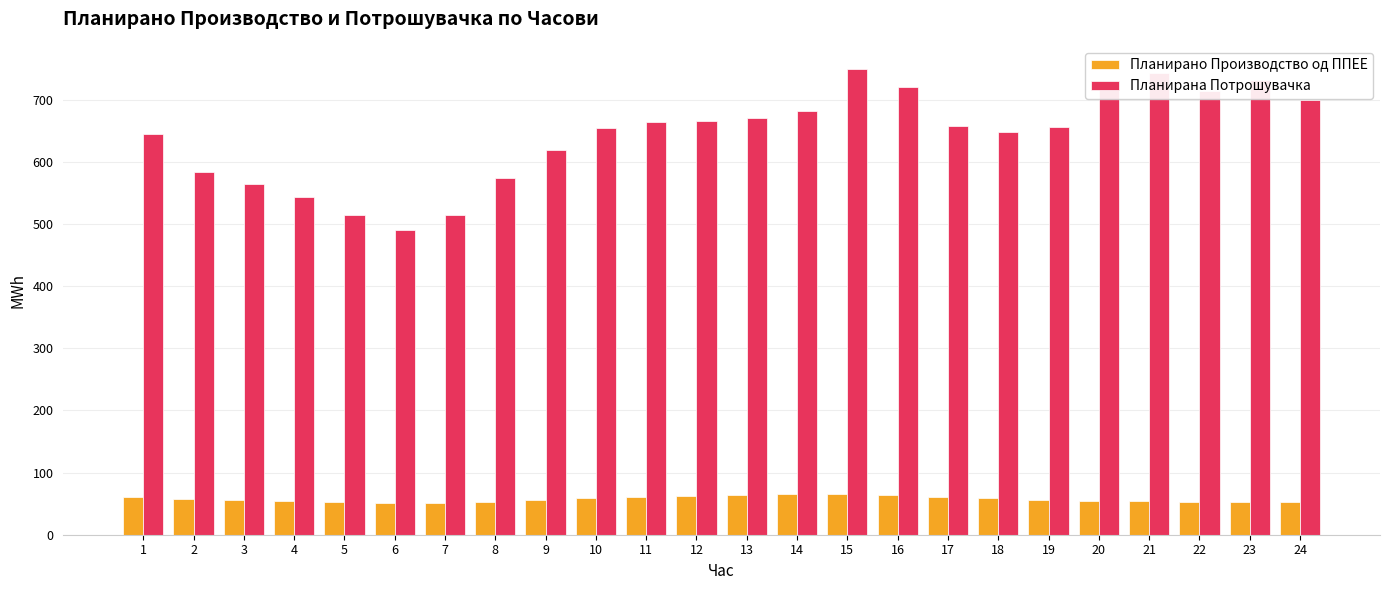

What is the sum of all Планирано Производство од ППЕЕ values?

1373.0